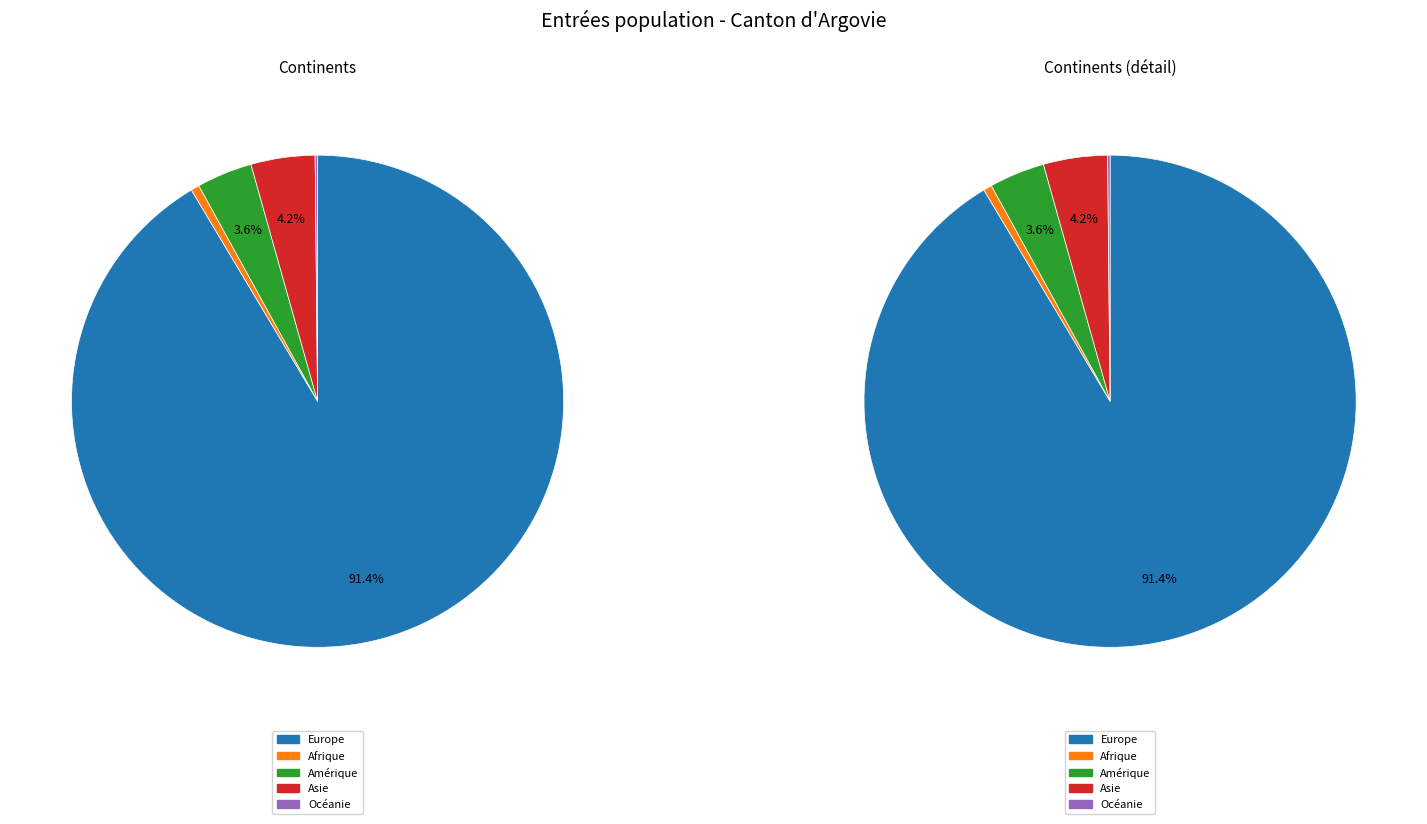

Is there any slice that represents more than half of the pie?

Yes